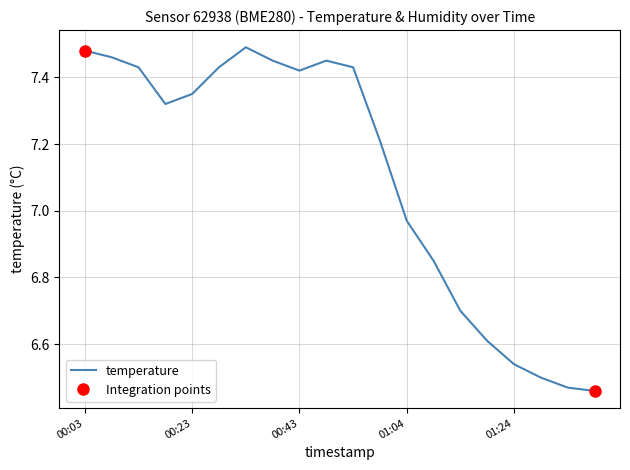

The chart shows a value of 2.8 at 01:34. True or false?

False